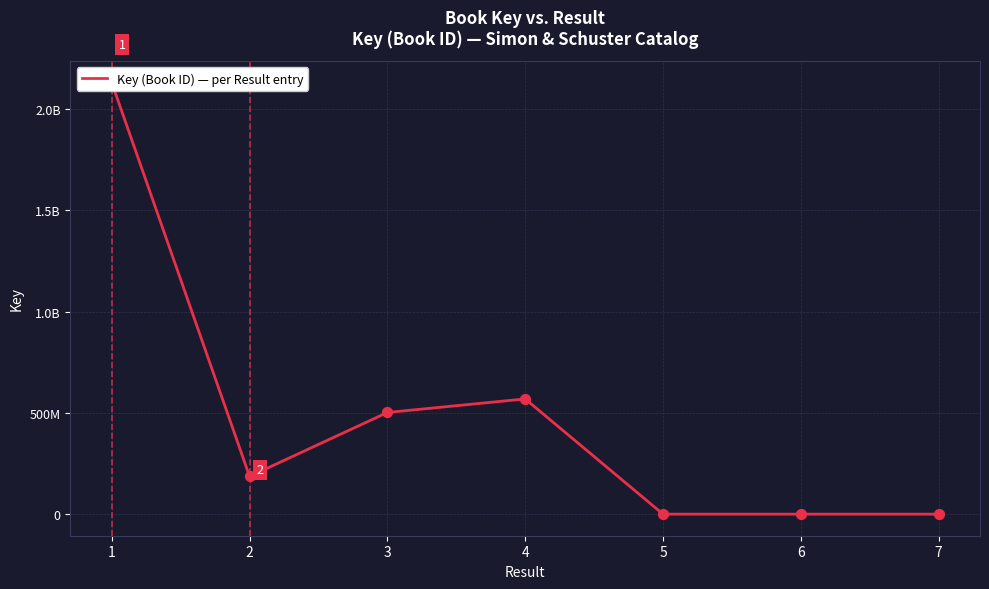

What is the change in value from 4 to 7?

-568589784